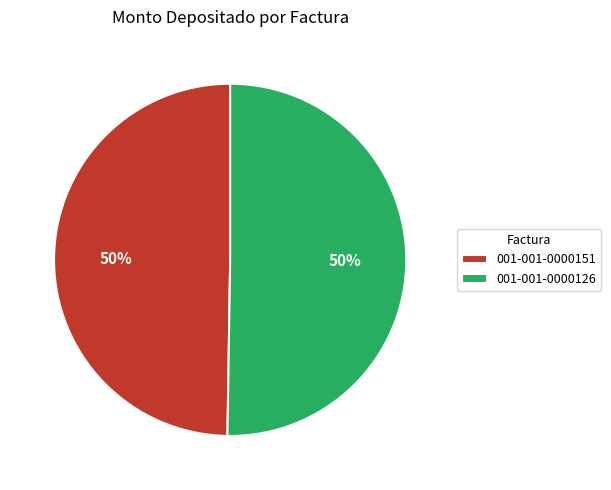

What percentage is the 001-001-0000126 slice, to the nearest percent?

50%